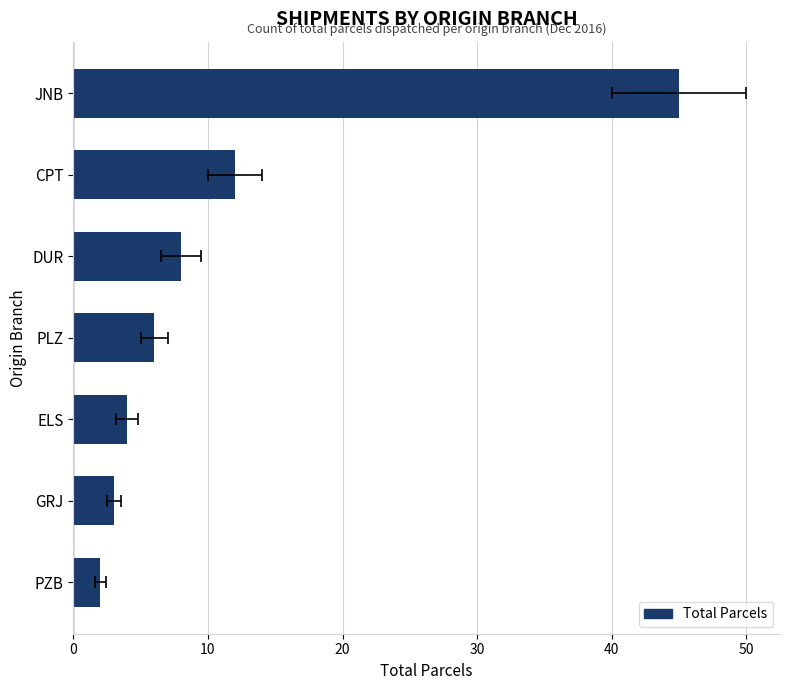

What is the minimum value shown in the chart?

2